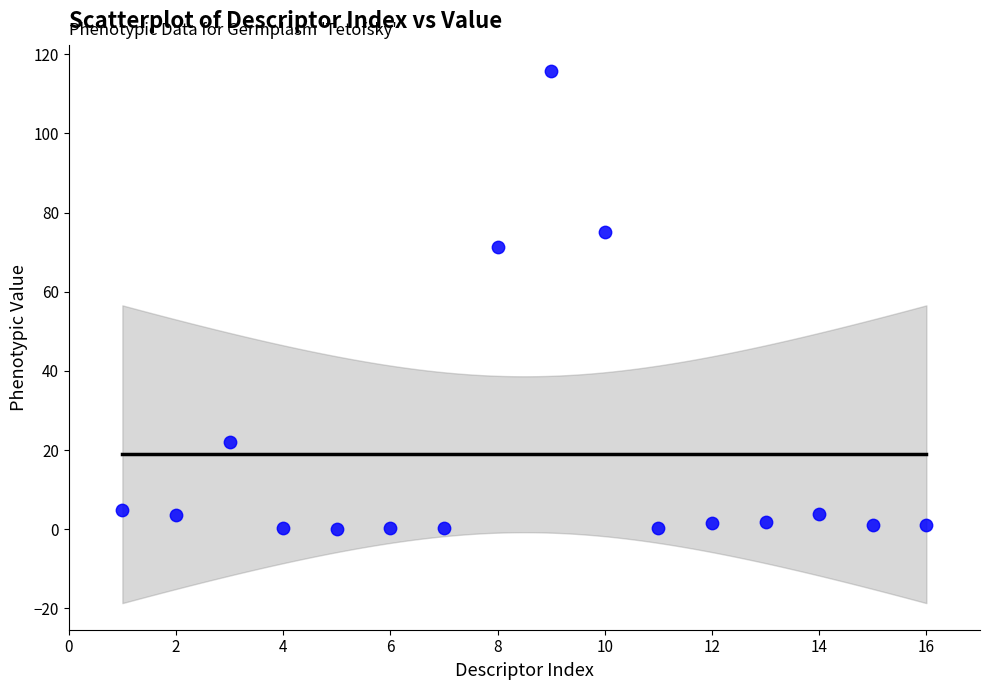

What Y value in the scatter plot is closest to 57?

71.2